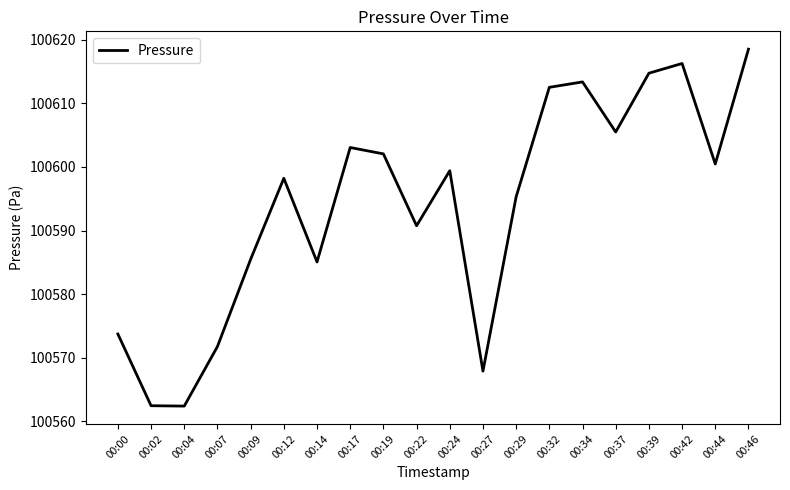

The value at 00:14 is 53079.3. True or false?

False